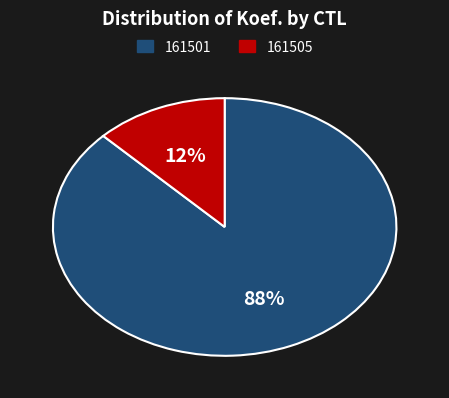

To the nearest percent, what is the combined percentage of 161505 and 161501?

100%